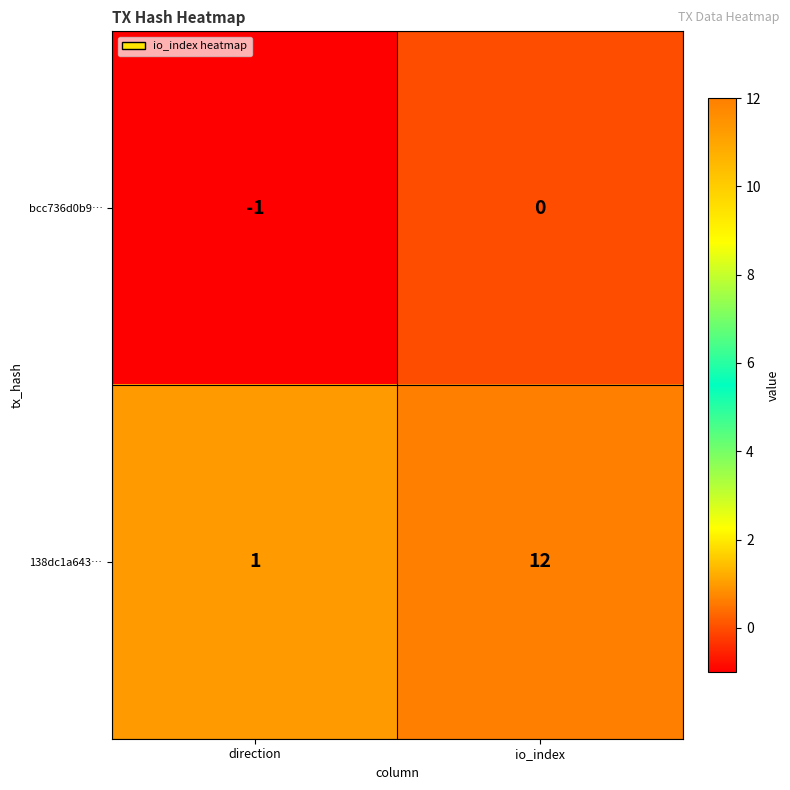

Between direction and io_index, which series saw the biggest shift?

138dc1a643…